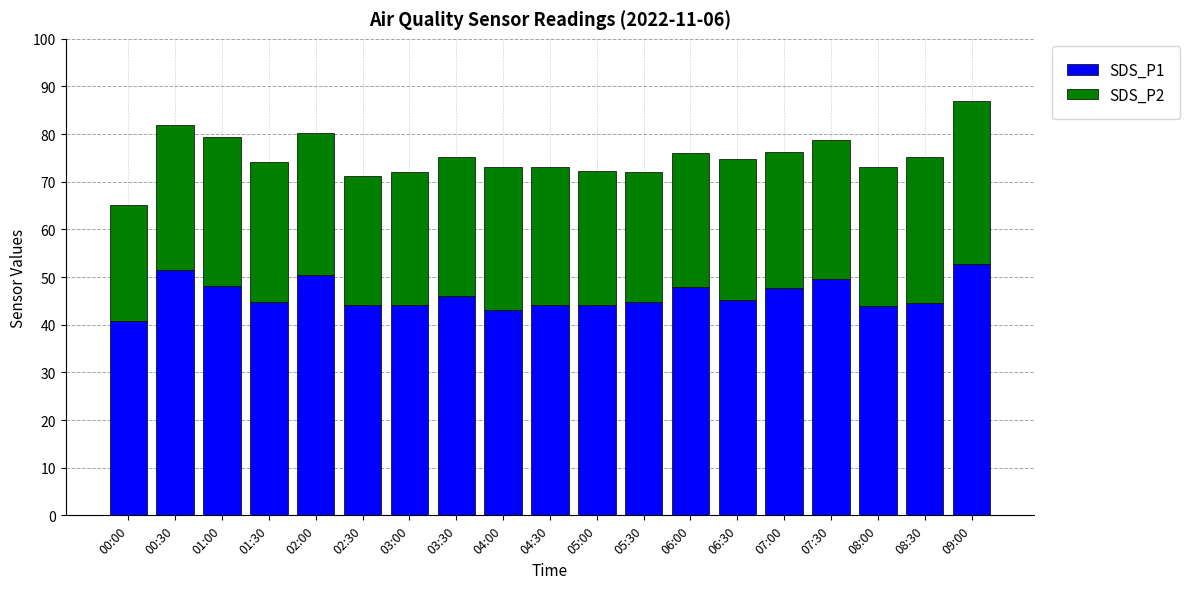

Which category has the lowest value in the SDS_P1 series?

00:00